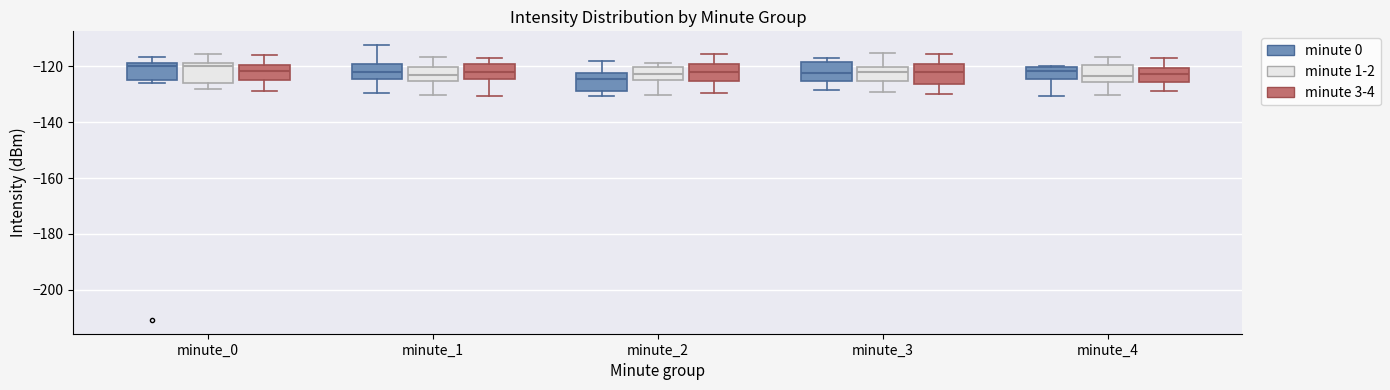

Reading left to right, transcribe this box plot: for each box, give where its median line is, the range the box spans, and where its two whiskers end, as read against the y-axis. The values are not printed on the chart, so give them approximately, as read against the axis.

minute_0 (minute 0): median -120, box -124 to -118, whiskers -126 to -116
minute_0 (minute 1-2): median -120, box -126 to -118, whiskers -128 to -116
minute_0 (minute 3-4): median -122, box -124 to -120, whiskers -128 to -116
minute_1 (minute 0): median -122, box -124 to -120, whiskers -130 to -112
minute_1 (minute 1-2): median -124, box -126 to -120, whiskers -130 to -116
minute_1 (minute 3-4): median -122, box -124 to -120, whiskers -130 to -116
minute_2 (minute 0): median -124, box -128 to -122, whiskers -130 to -118
minute_2 (minute 1-2): median -122, box -126 to -120, whiskers -130 to -118
minute_2 (minute 3-4): median -122, box -126 to -120, whiskers -130 to -116
minute_3 (minute 0): median -122, box -126 to -118, whiskers -128 to -116
minute_3 (minute 1-2): median -122, box -126 to -120, whiskers -130 to -116
minute_3 (minute 3-4): median -122, box -126 to -118, whiskers -130 to -116
minute_4 (minute 0): median -122, box -124 to -120, whiskers -130 to -120
minute_4 (minute 1-2): median -124, box -126 to -120, whiskers -130 to -116
minute_4 (minute 3-4): median -122, box -126 to -120, whiskers -128 to -116